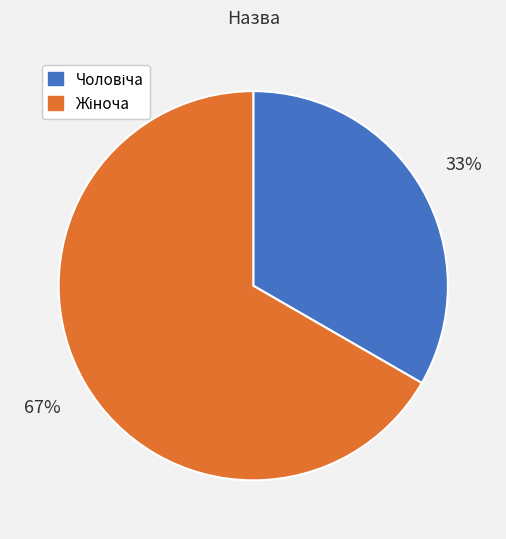

To the nearest percent, what is the average slice percentage?

50%